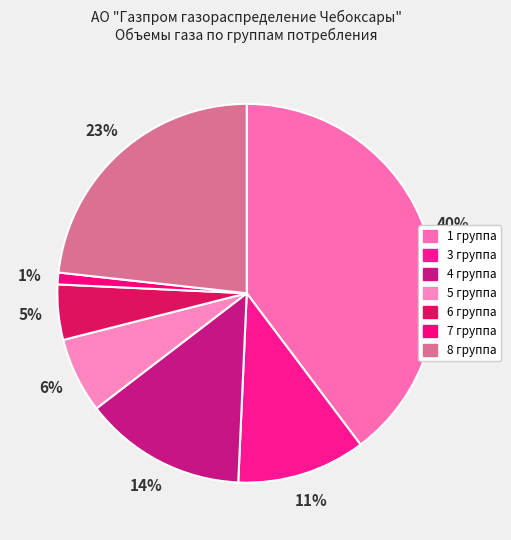

How many slices are in this pie chart?

7